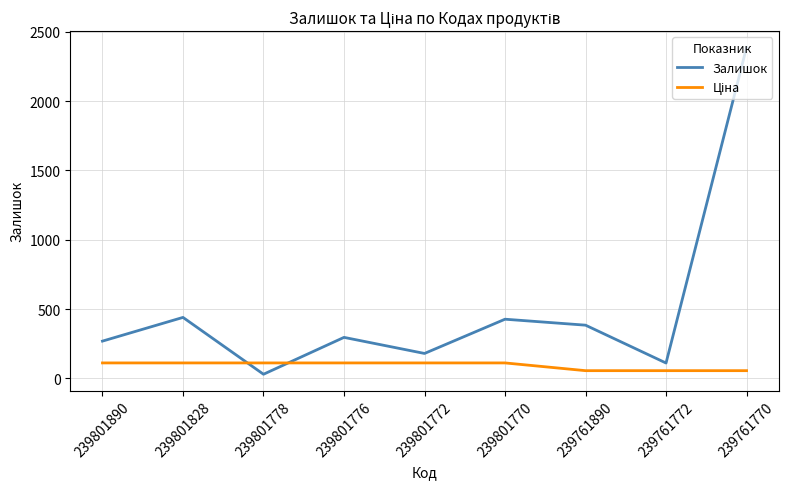

Which label corresponds to the largest value in the chart?

239761770